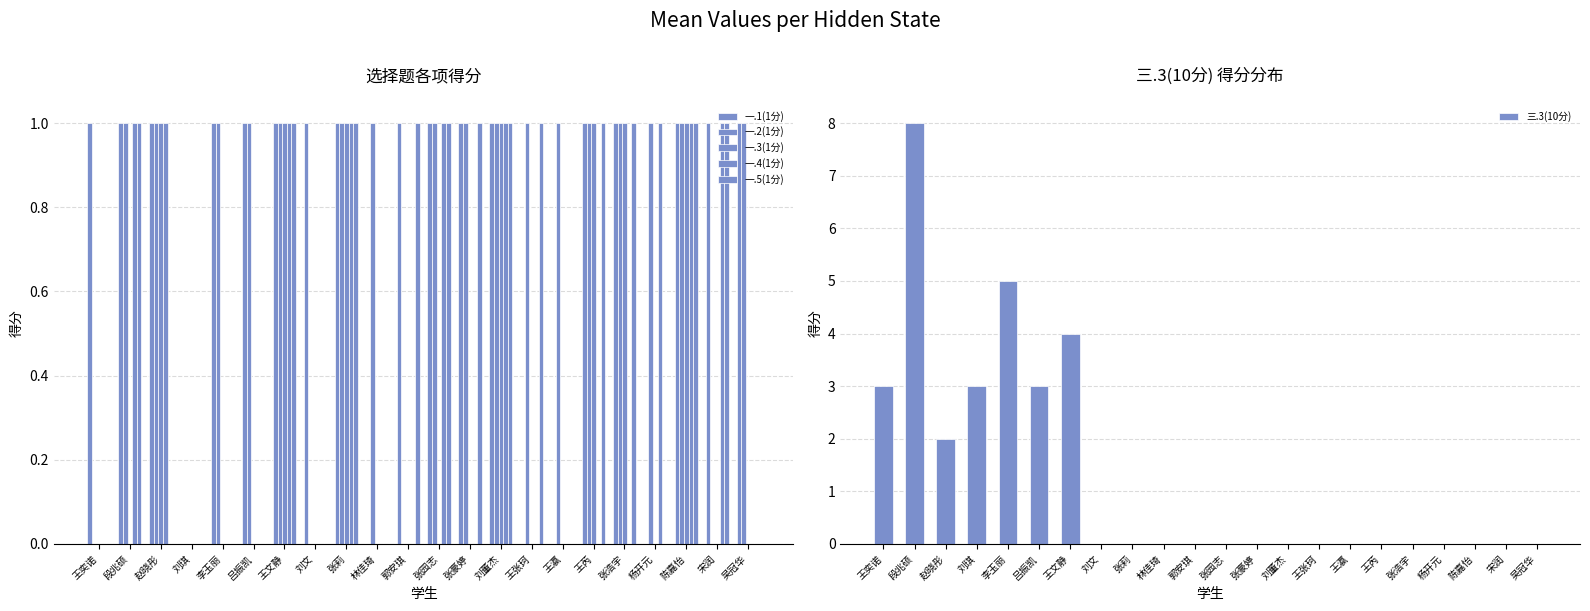

Rank the series at 刘琪 from highest to lowest value.

三.3(10分), 一.1(1分), 一.2(1分), 一.3(1分), 一.4(1分), 一.5(1分)